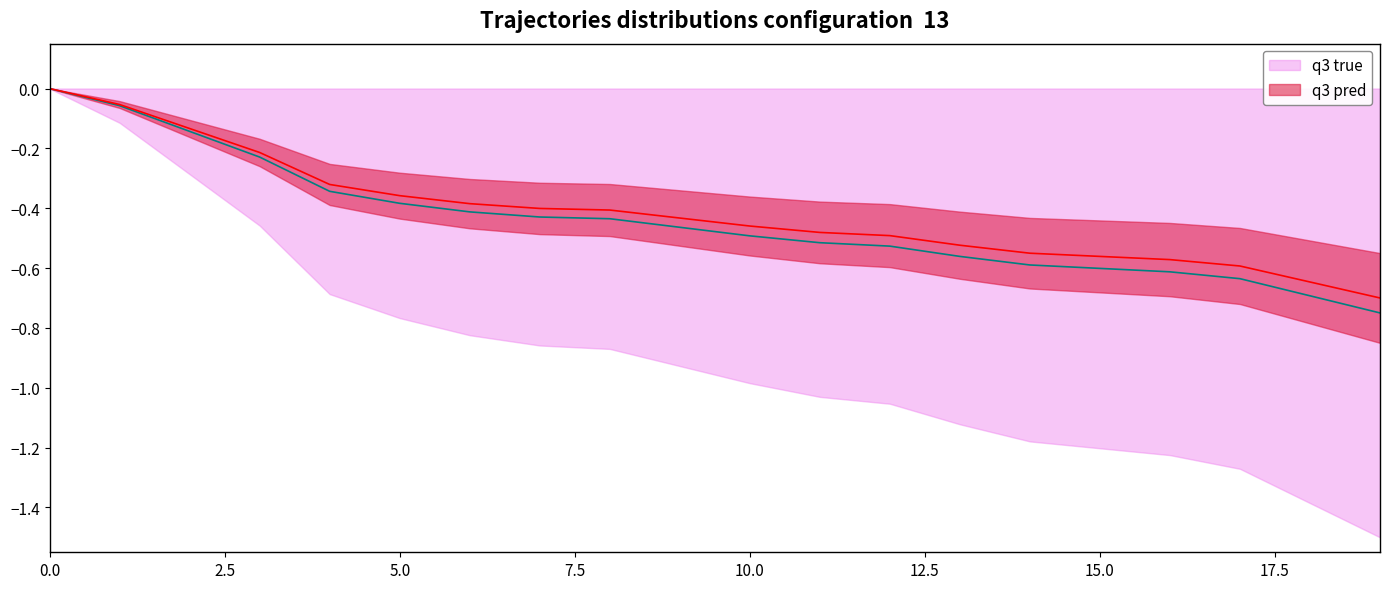

True or false: q3 pred has more than 1 points higher than both neighbors.

False